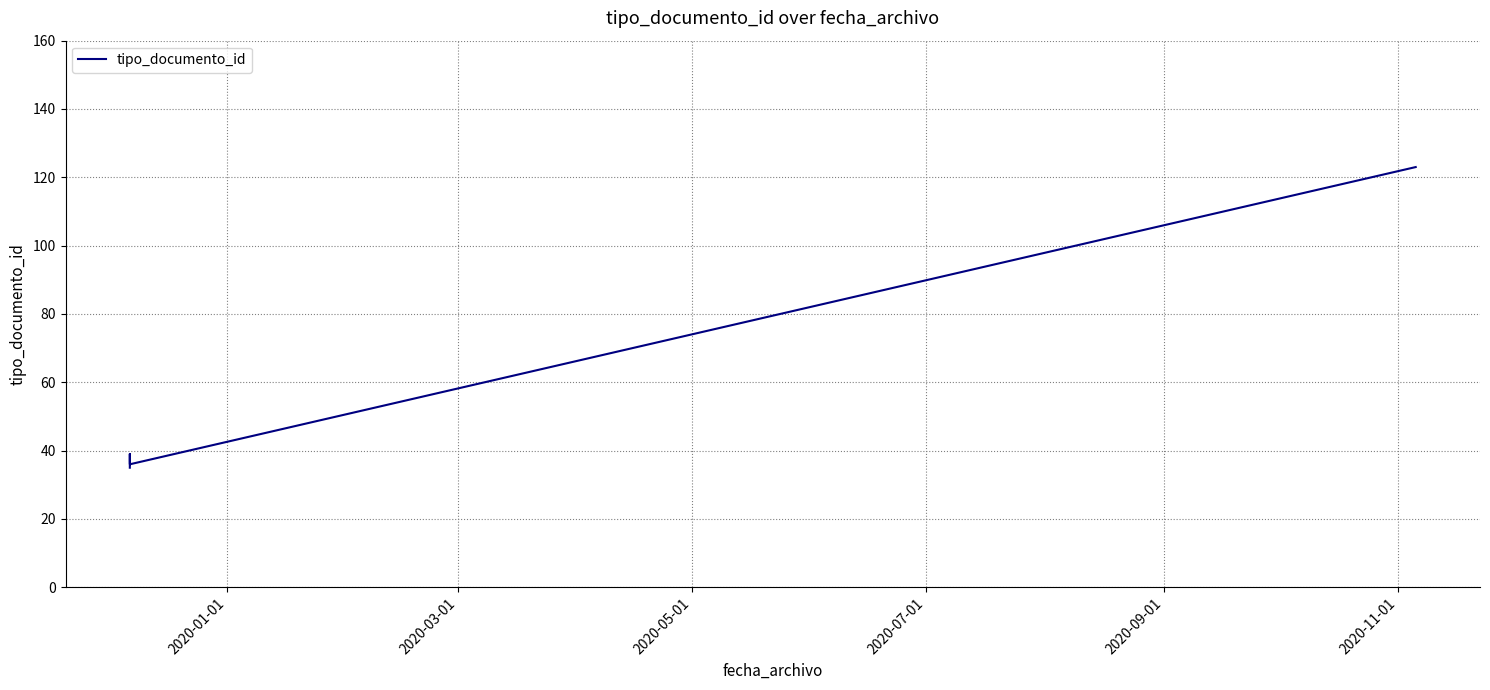

How many lines are shown in the chart?

1